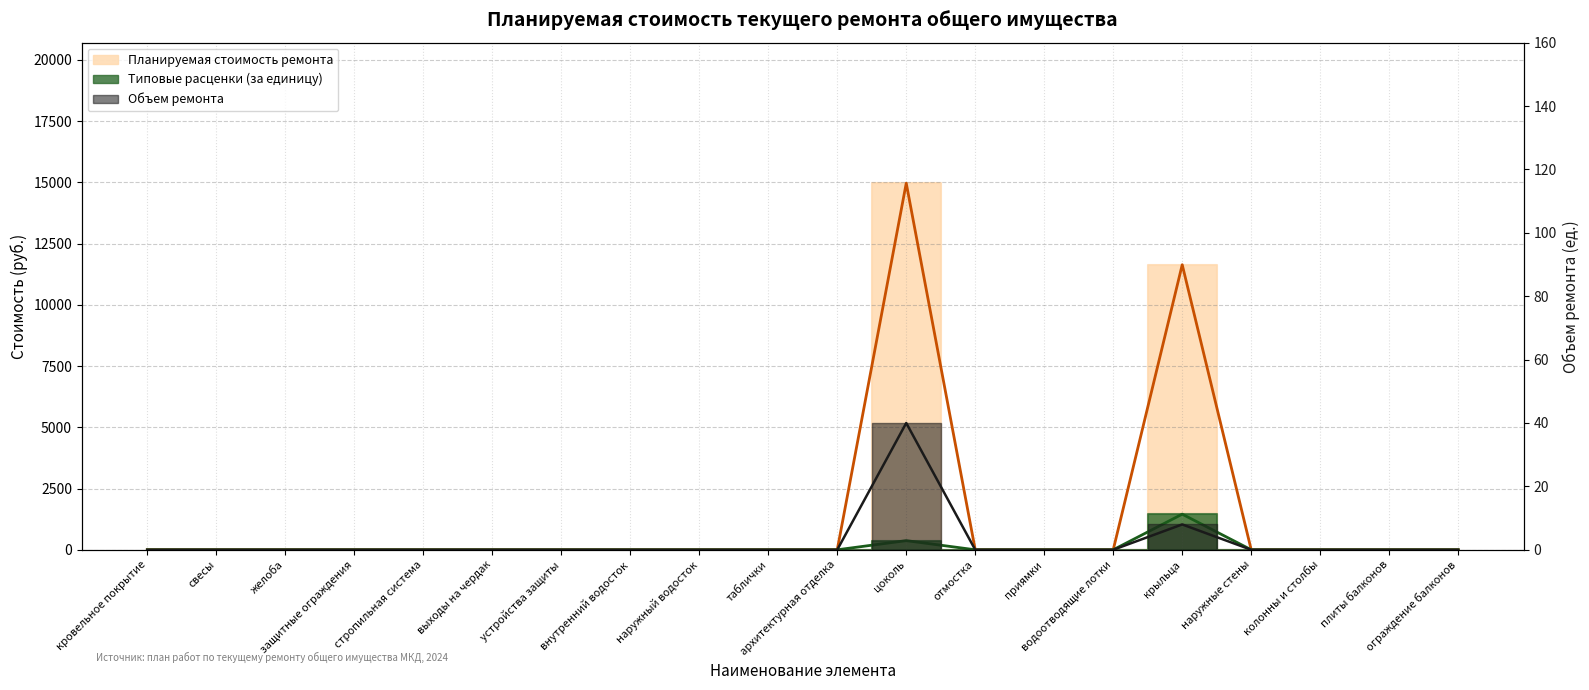

What are all the series names shown in the legend?

Планируемая стоимость ремонта, Типовые расценки (за единицу), Объем ремонта